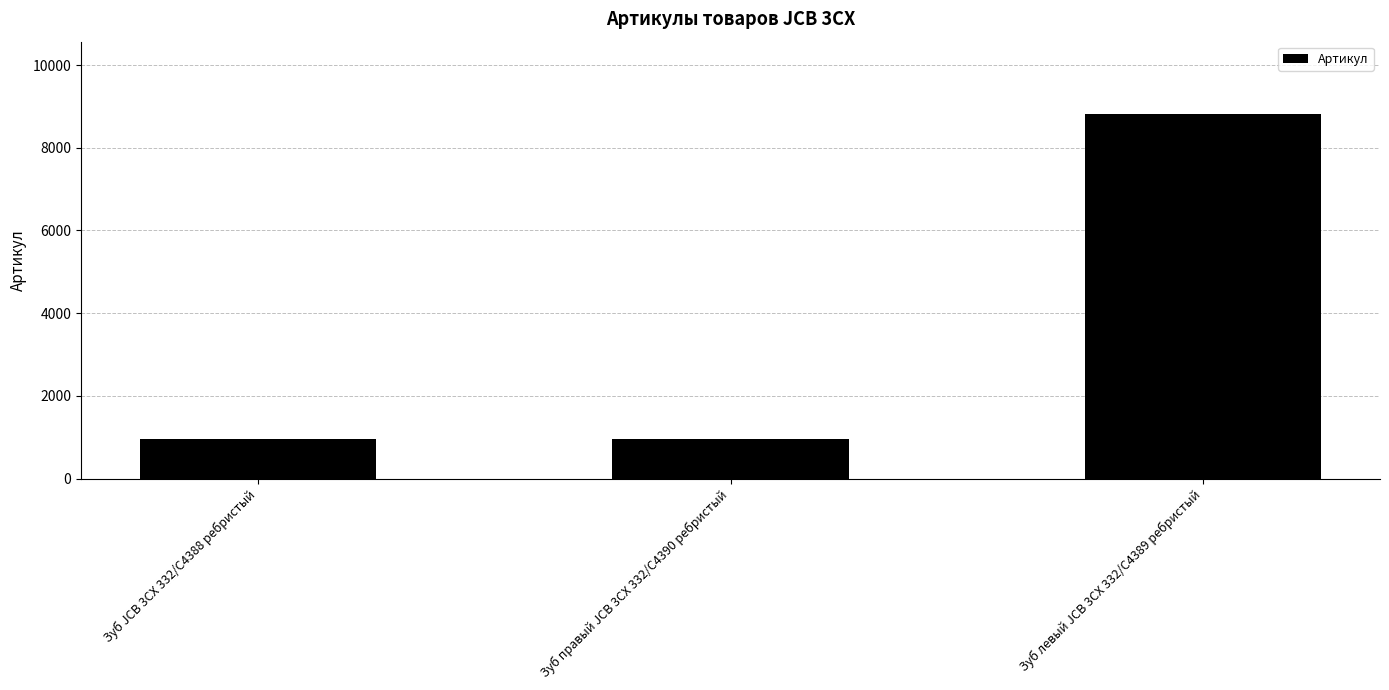

How many data points are less than 967?

1